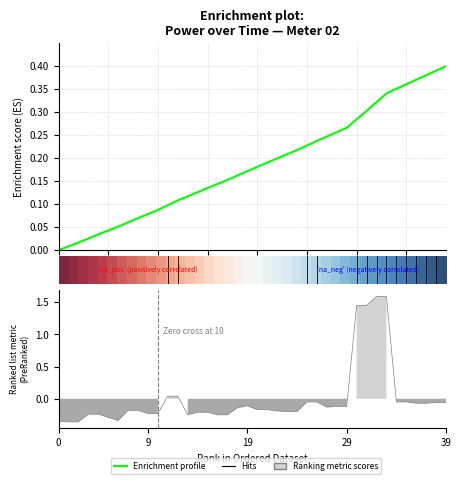

What is the greatest value displayed?

1.6